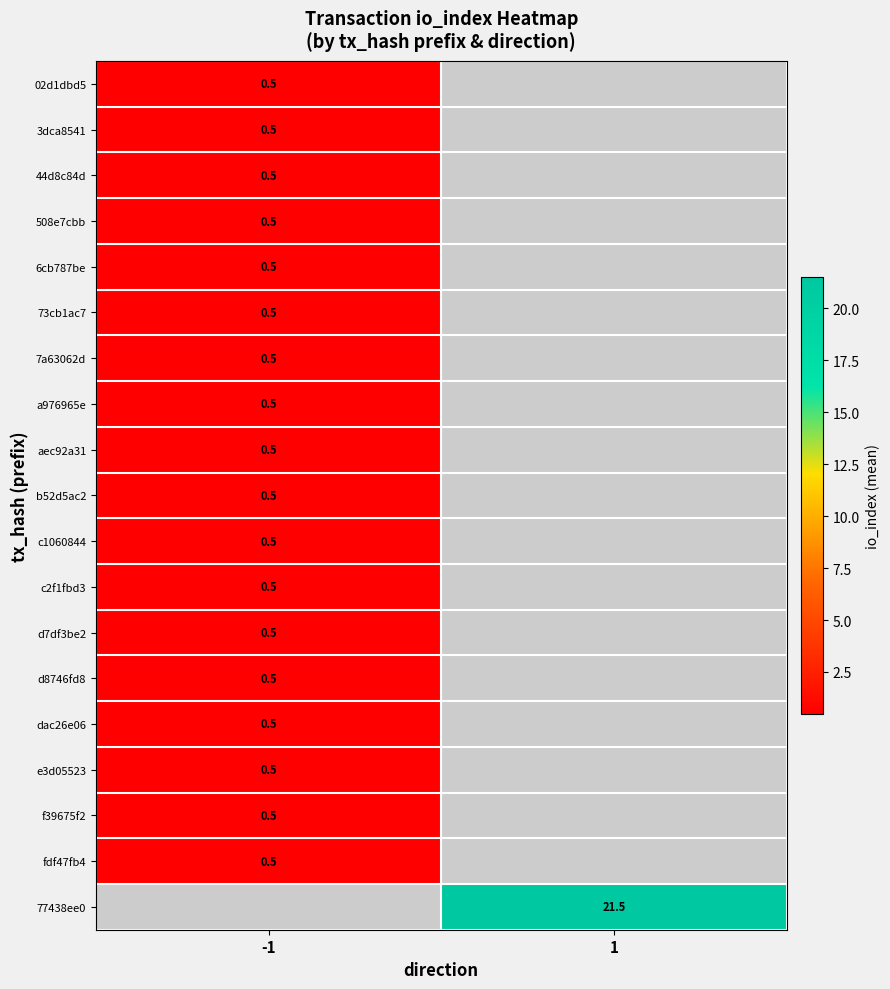

At how many categories does at least one series exceed 18?

1